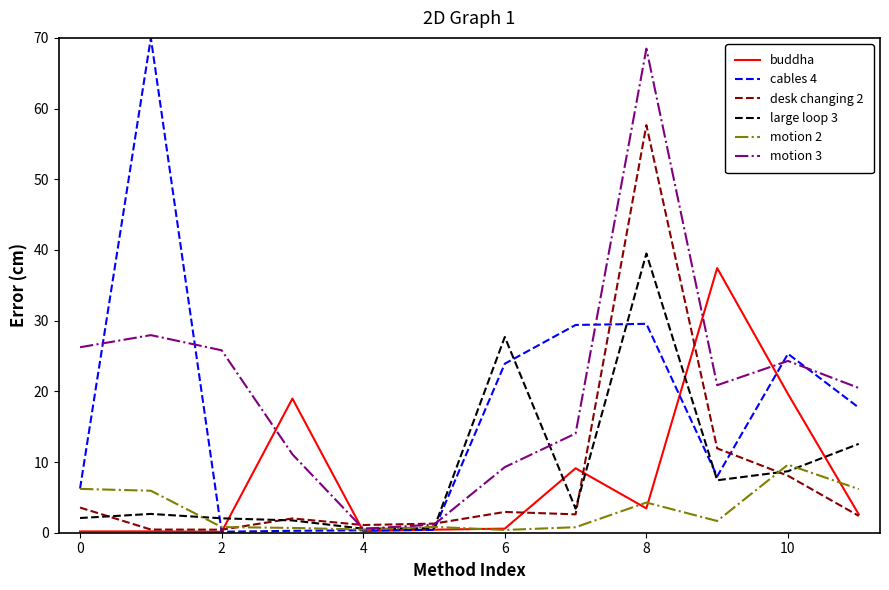

What is the maximum value for cables 4?

70.0